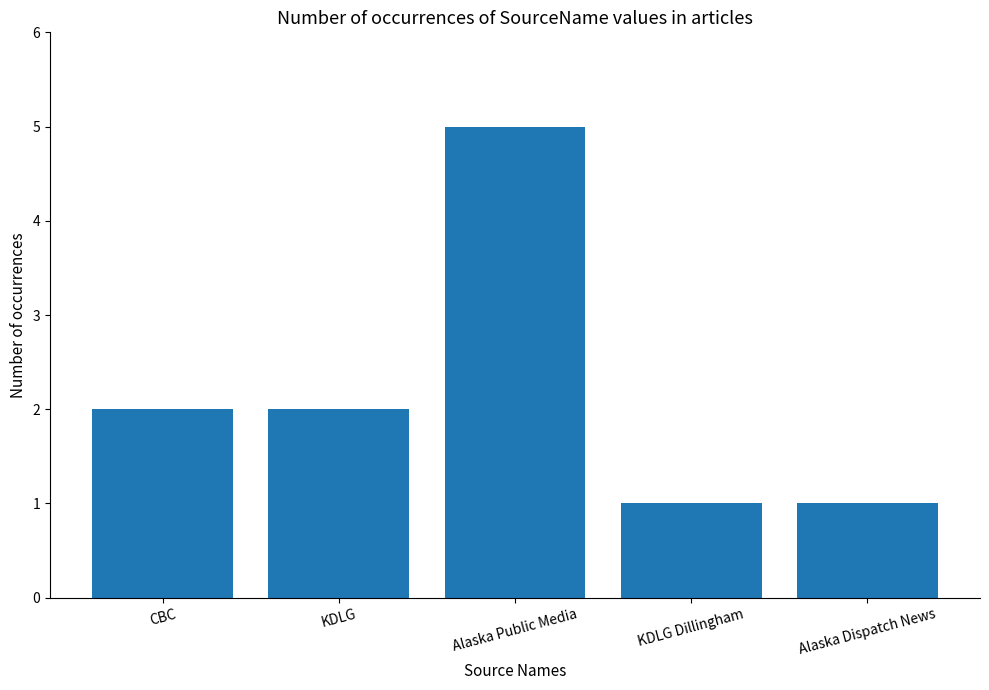

What is the value of the 3rd bar from the left?

5